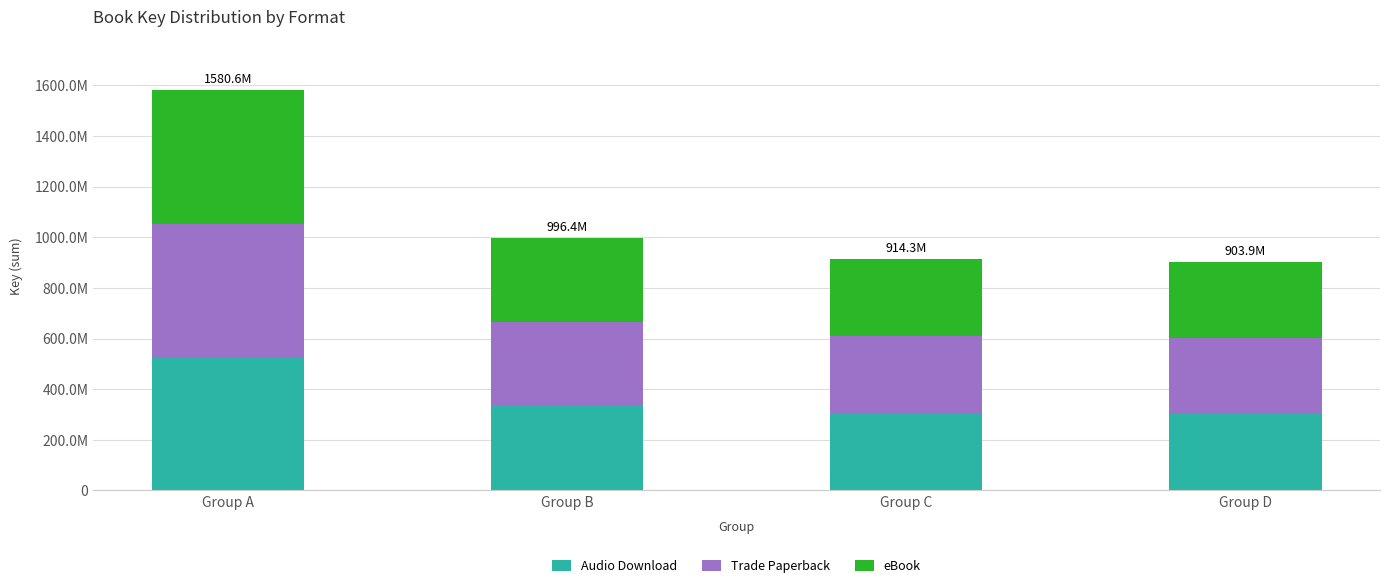

True or false: eBook has a value of 332130956 at Group B.

True